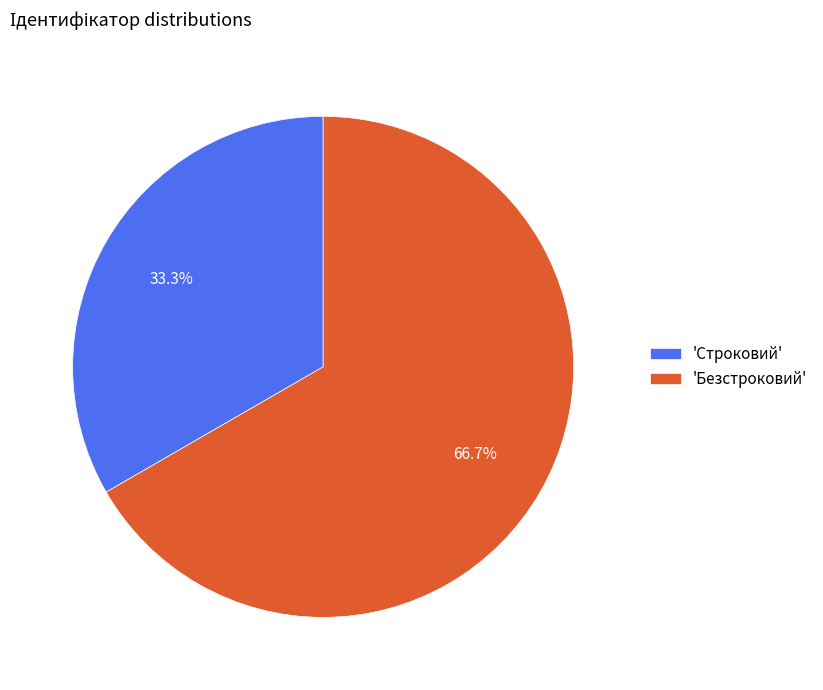

To the nearest percent, what is the difference between the largest and smallest slice percentages?

33%